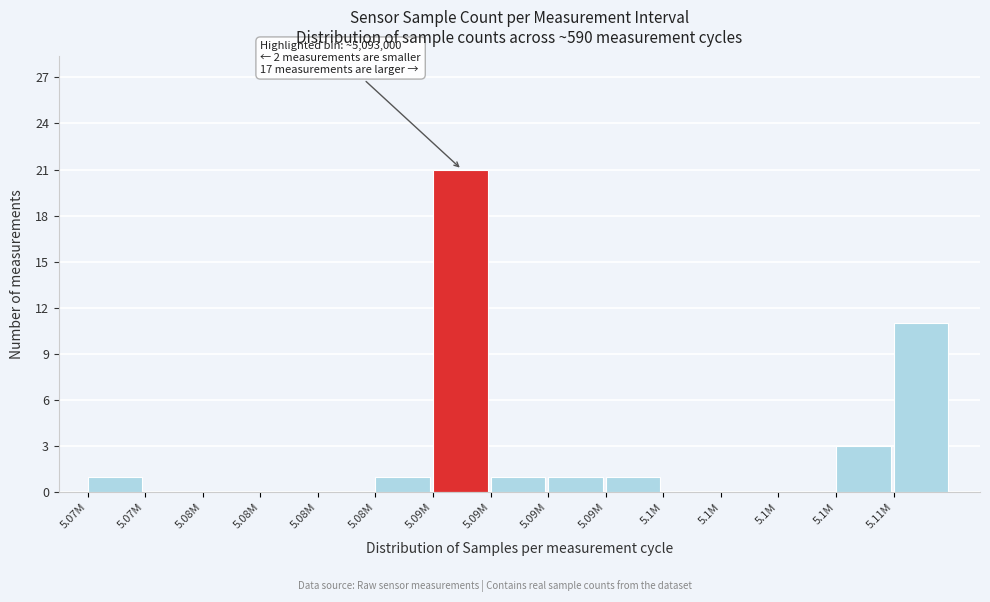

Are the bars horizontal?

No